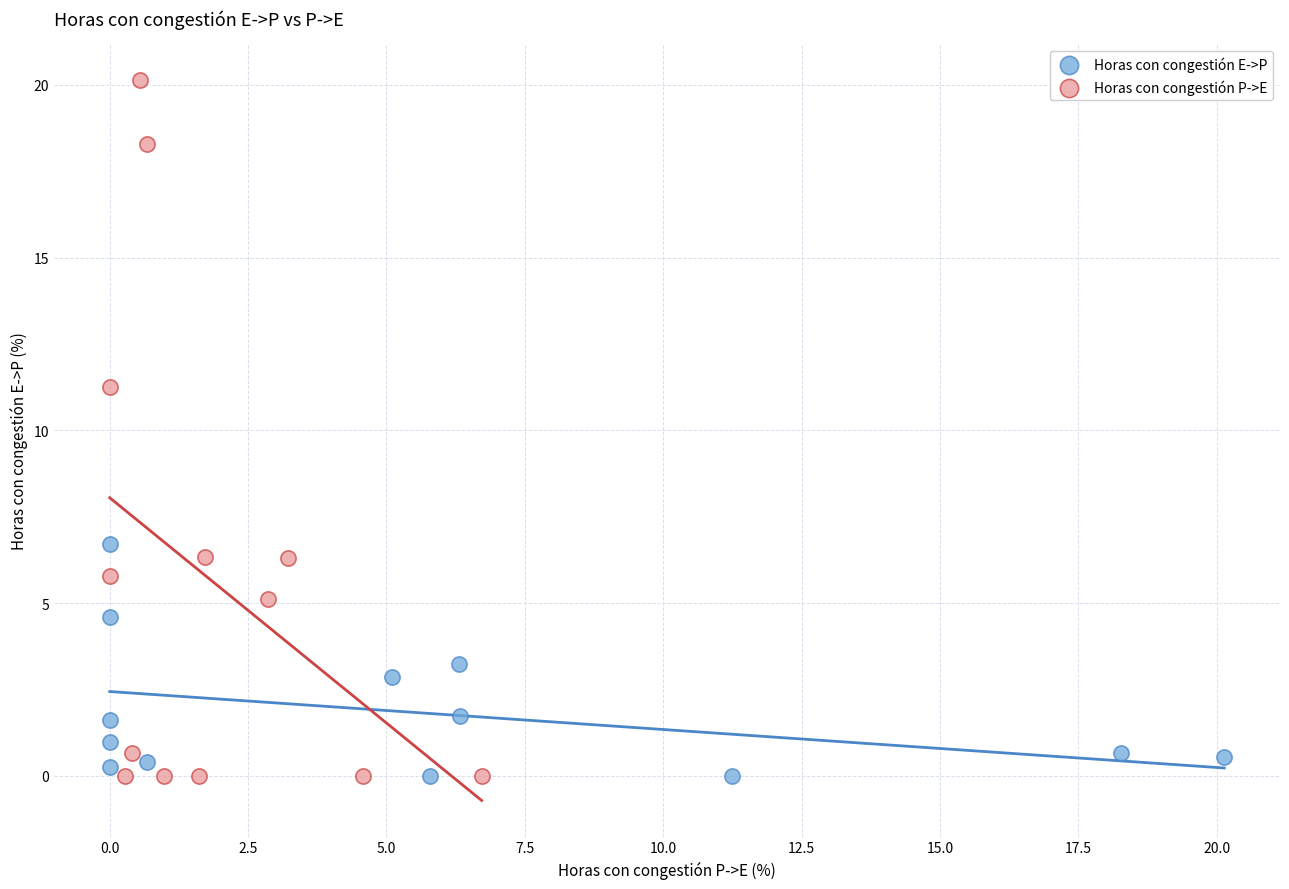

Which series contains the highest Y value?

Horas con congestión P->E